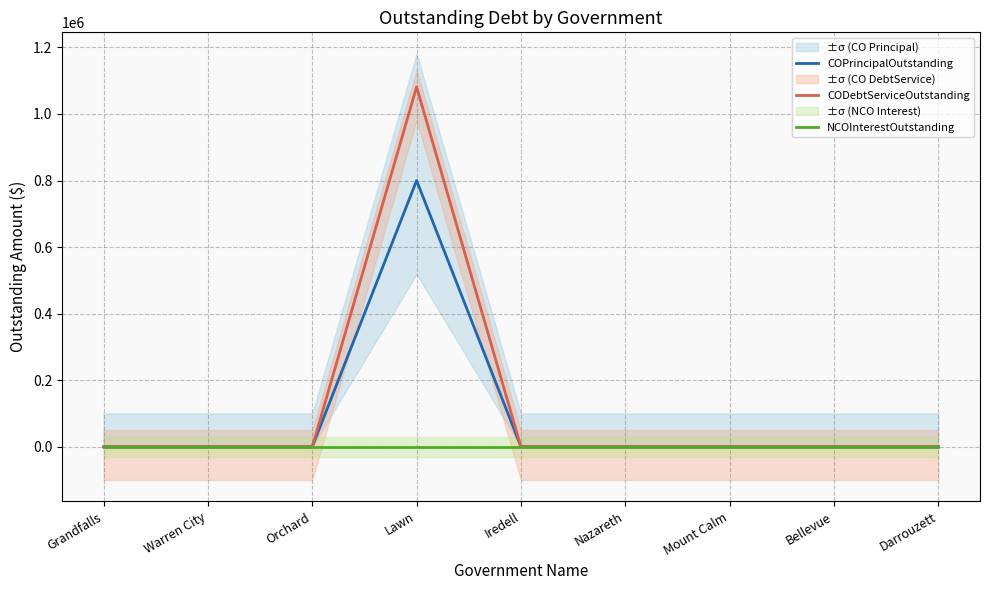

How many interior local peaks does the COPrincipalOutstanding series have?

1